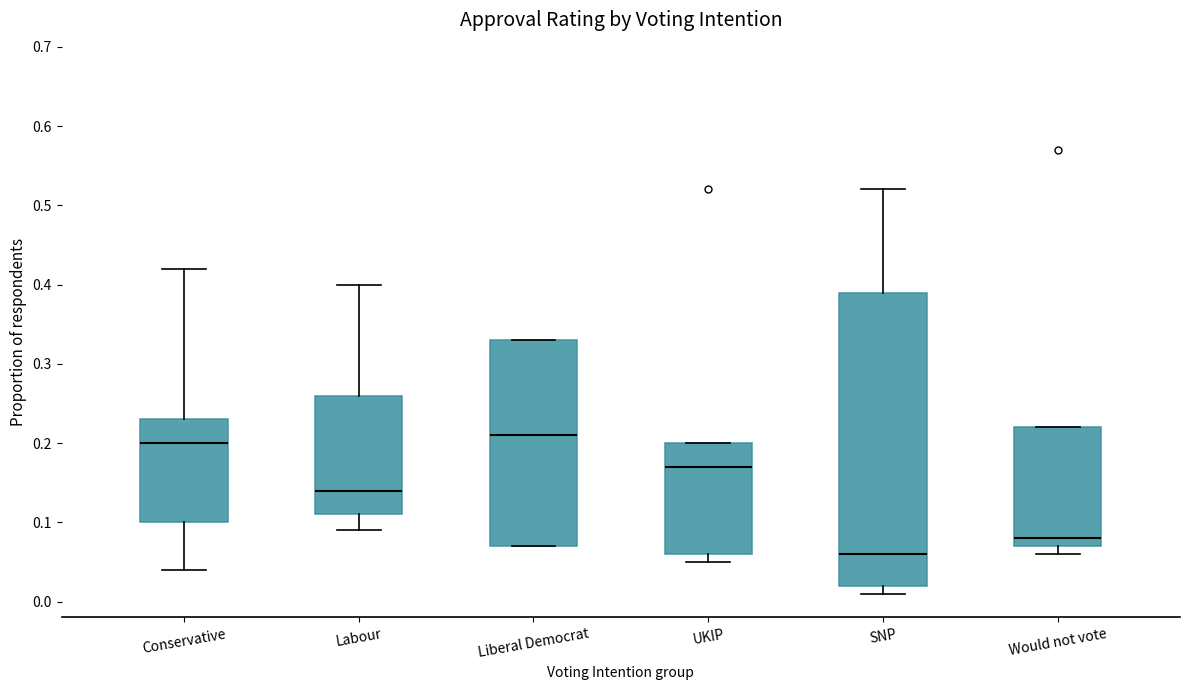

Reading left to right, transcribe this box plot: for each box, give where its median line is, the range the box spans, and where its two whiskers end, as read against the y-axis. The values are not printed on the chart, so give them approximately, as read against the axis.

Conservative: median 0.20, box 0.10 to 0.23, whiskers 0.04 to 0.42
Labour: median 0.14, box 0.11 to 0.26, whiskers 0.09 to 0.40
Liberal Democrat: median 0.21, box 0.07 to 0.33, whiskers 0.07 to 0.33
UKIP: median 0.17, box 0.06 to 0.20, whiskers 0.05 to 0.20
SNP: median 0.06, box 0.02 to 0.39, whiskers 0.01 to 0.52
Would not vote: median 0.08, box 0.07 to 0.22, whiskers 0.06 to 0.22